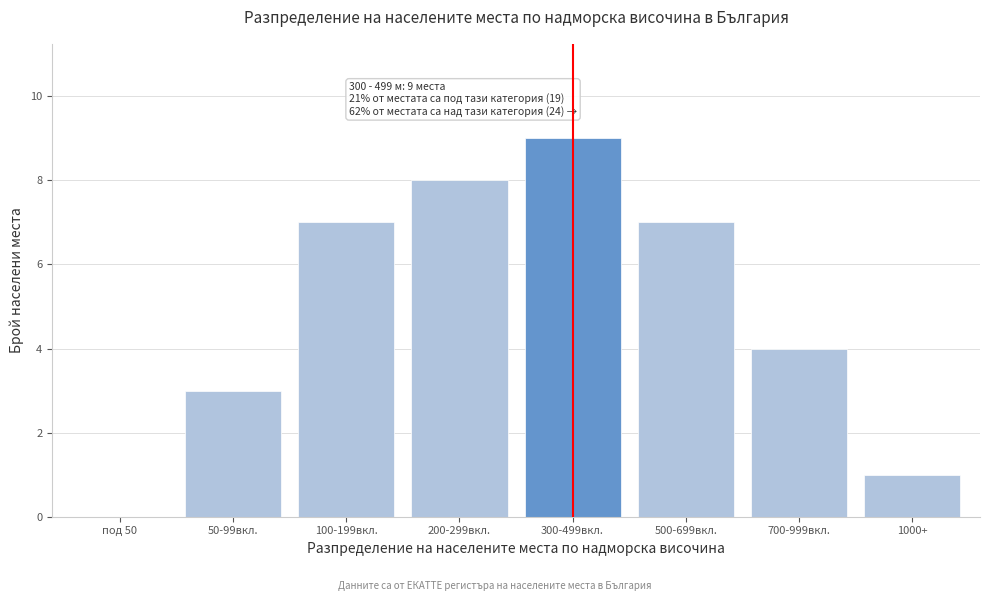

Reading left to right, what are all the values shown in this chart?

под 50=0	50-99вкл.=3	100-199вкл.=7	200-299вкл.=8	300-499вкл.=9	500-699вкл.=7	700-999вкл.=4	1000+=1